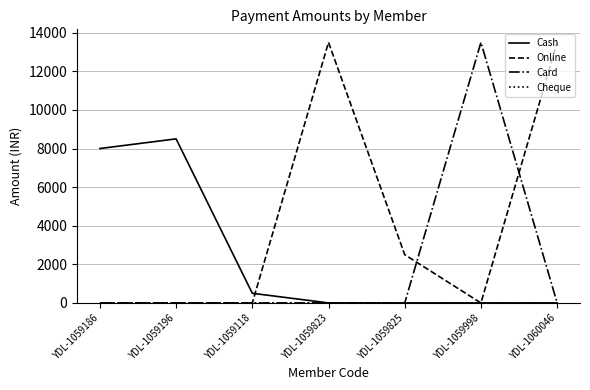

What is the spread (max minus min) of values at YDL-1059196?

8500